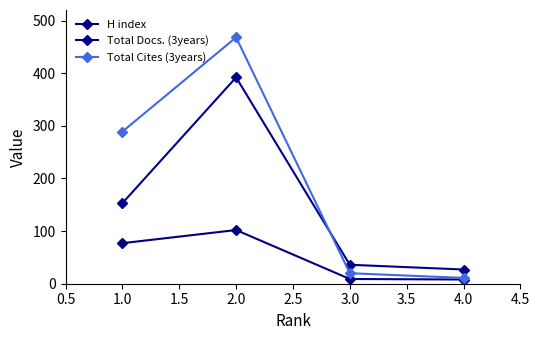

What is the label of the 2nd point from the left?

2.0